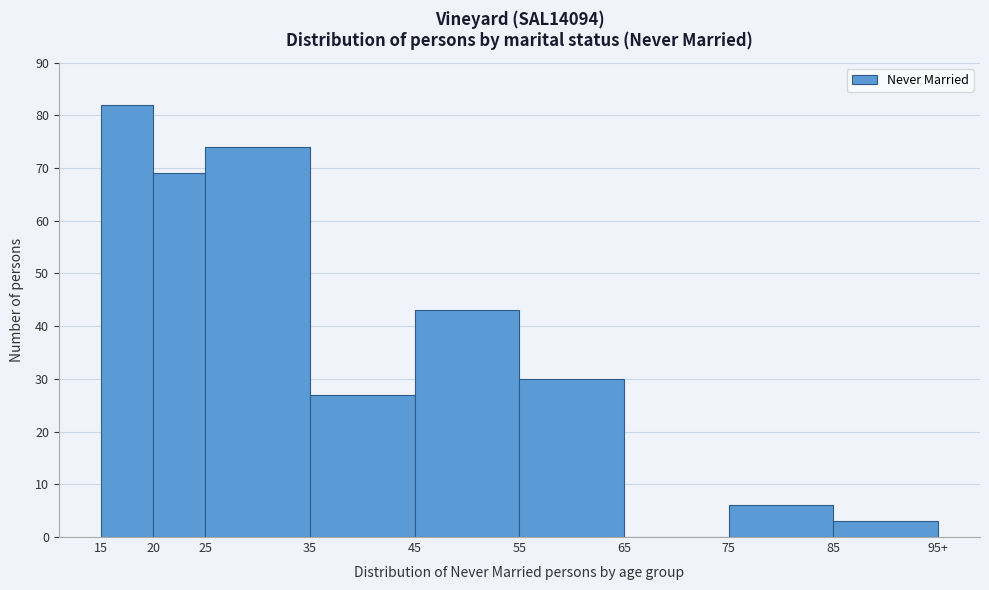

Reading left to right, list all the values displayed in this chart.

15=82	20=69	25=74	35=27	45=43	55=30	65=0	75=6	85=3